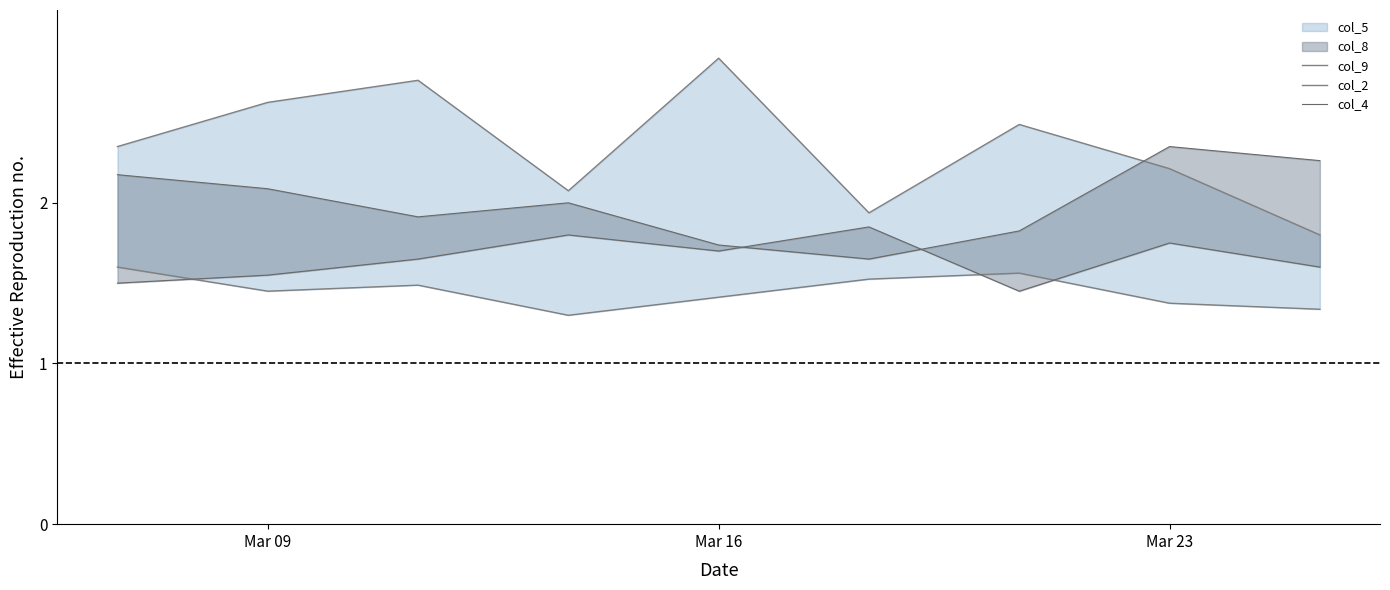

What is the value of the col_4 point at the 1st from the left?

2.2